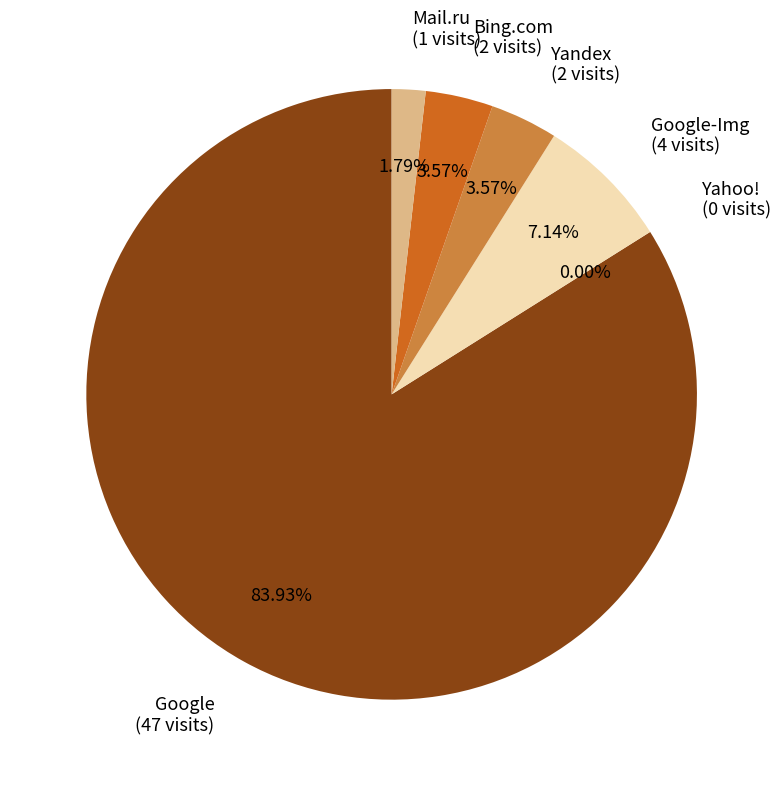

Is it true that Bing.com is 4% of the pie?

True